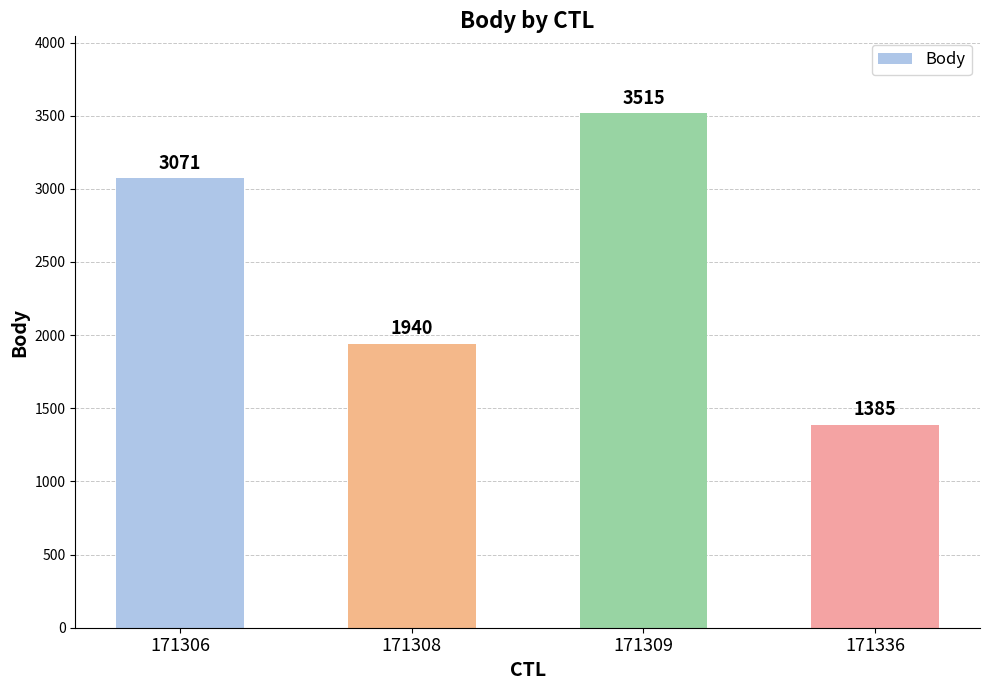

True or false: the data shows 3515 at 171309.

True